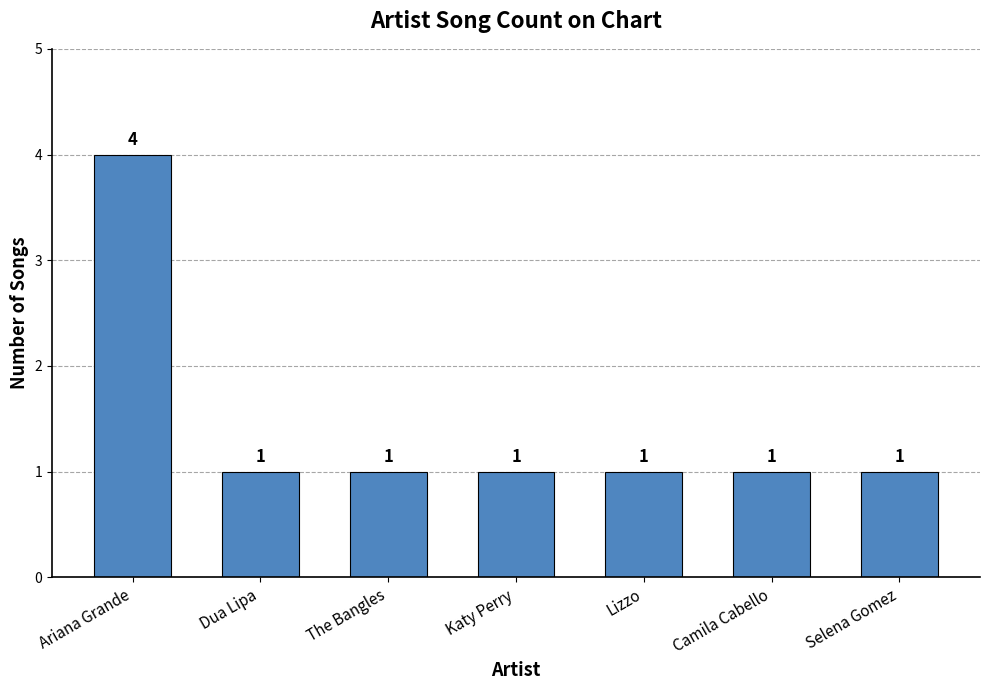

Is it true that the value at Katy Perry is 0?

False